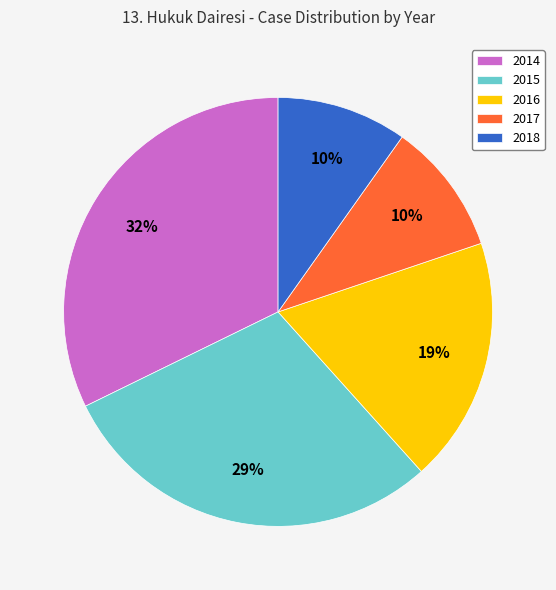

Is 2015 the majority of the pie?

No